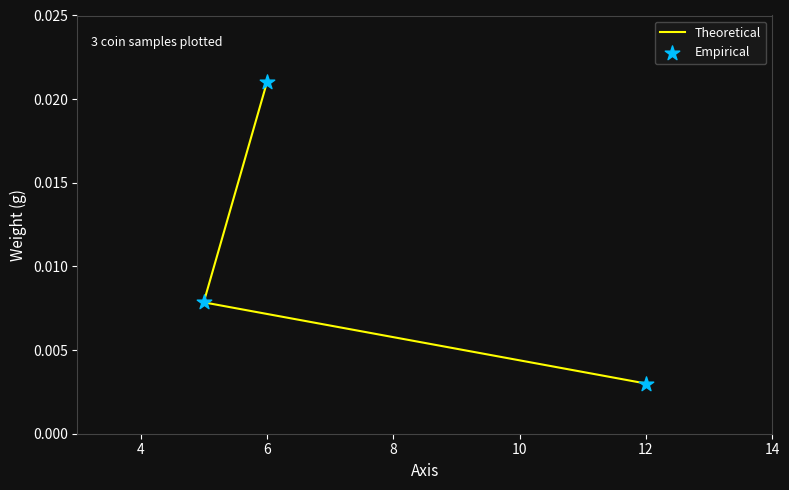

Which series has the largest Y range (max minus min)?

Theoretical